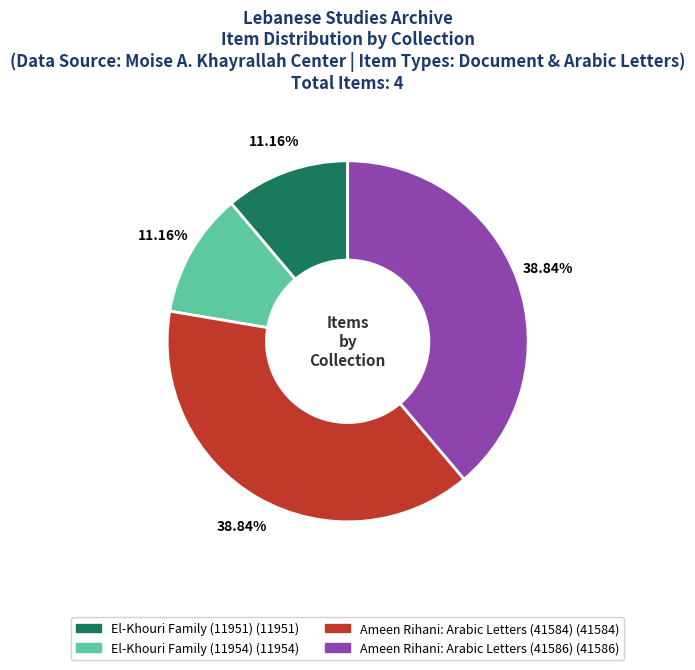

Does Ameen Rihani: Arabic Letters (41586) account for over 50% of the chart?

No